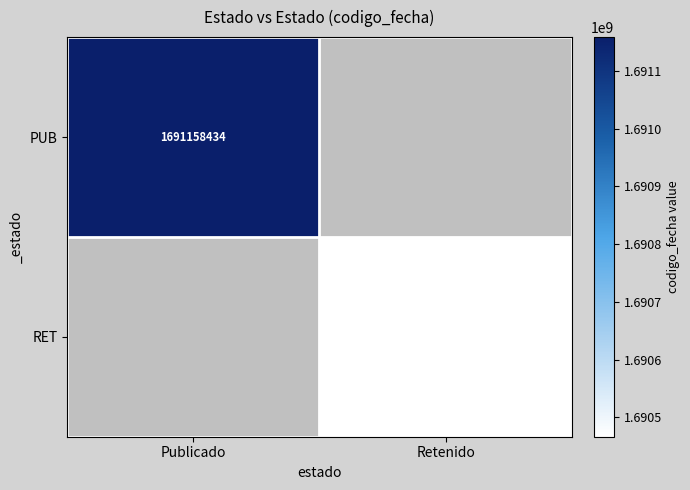

Is it true that RET equals 1690466332 at Retenido?

True